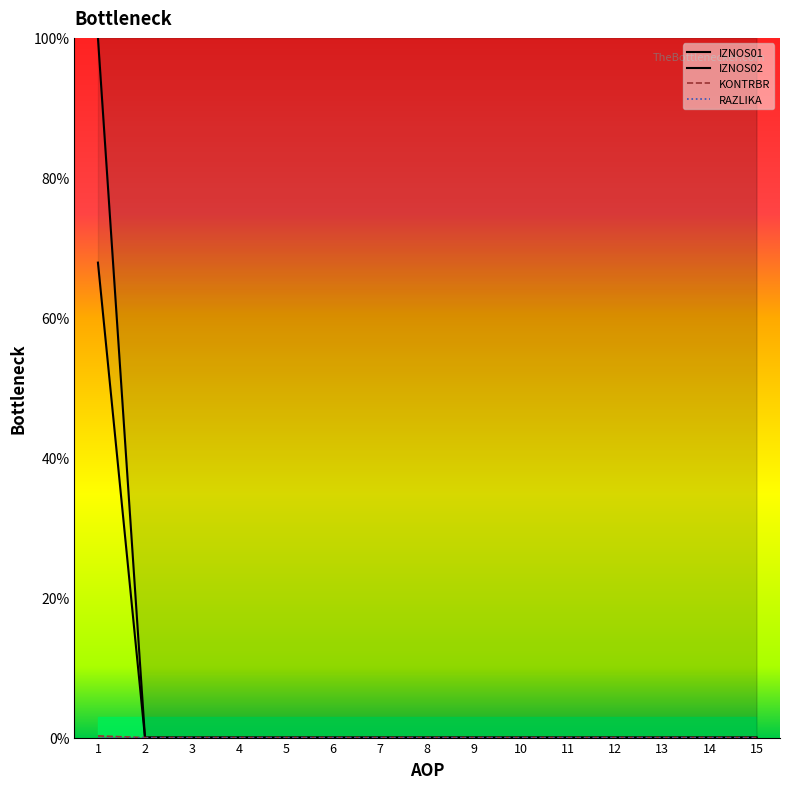

How many lines are shown in the chart?

4